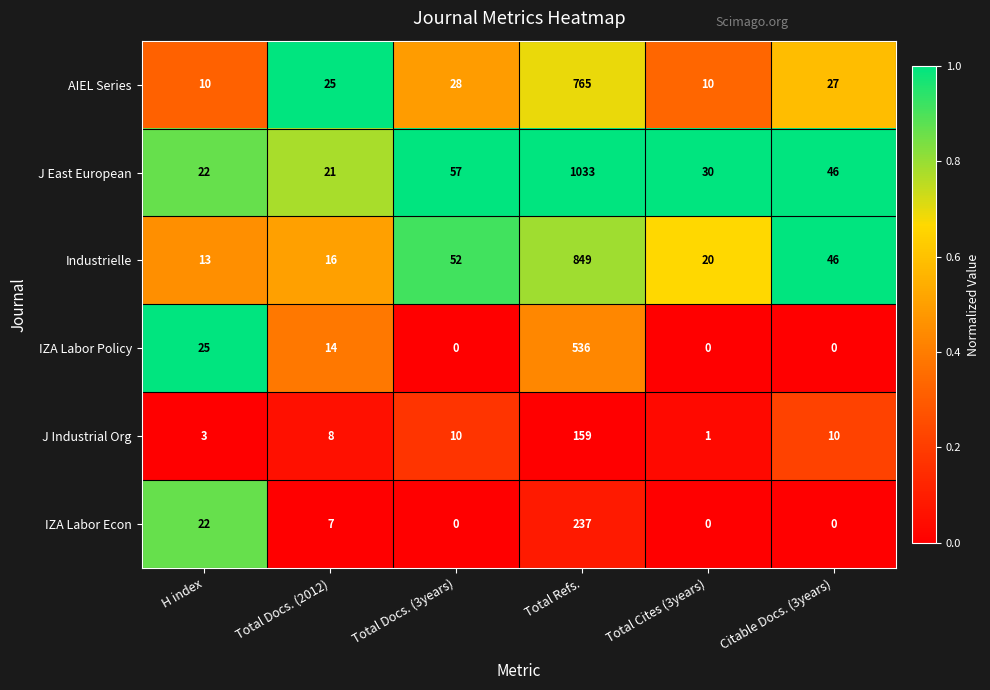

At how many categories does at least one series exceed 0?

6